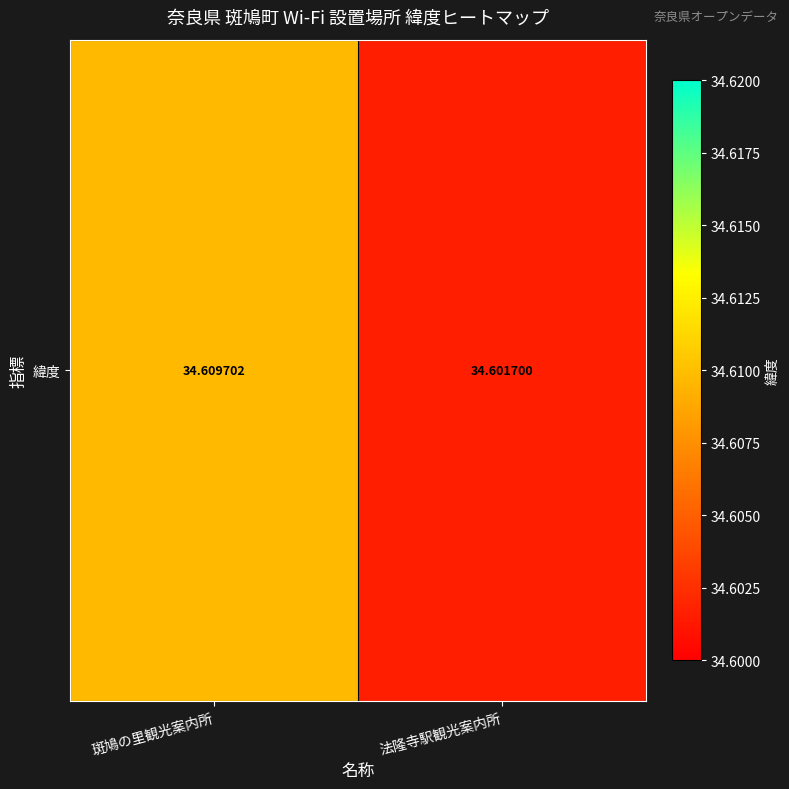

Reading left to right, extract all data points from this chart.

斑鳩の里観光案内所=34.6	法隆寺駅観光案内所=34.6